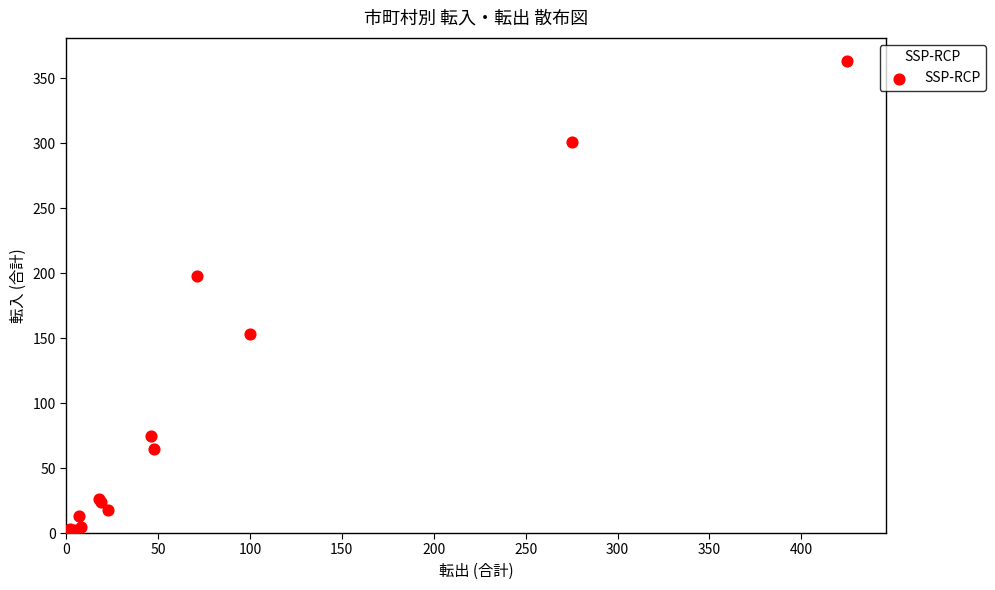

What Y value in the scatter plot is closest to 182?

198